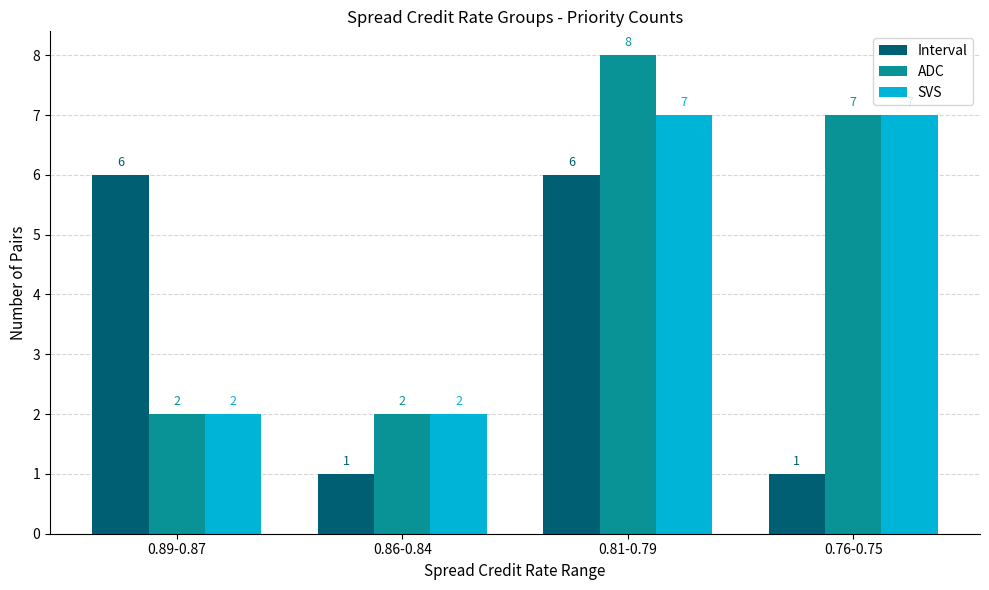

What are all the series names shown in the legend?

Interval, ADC, SVS